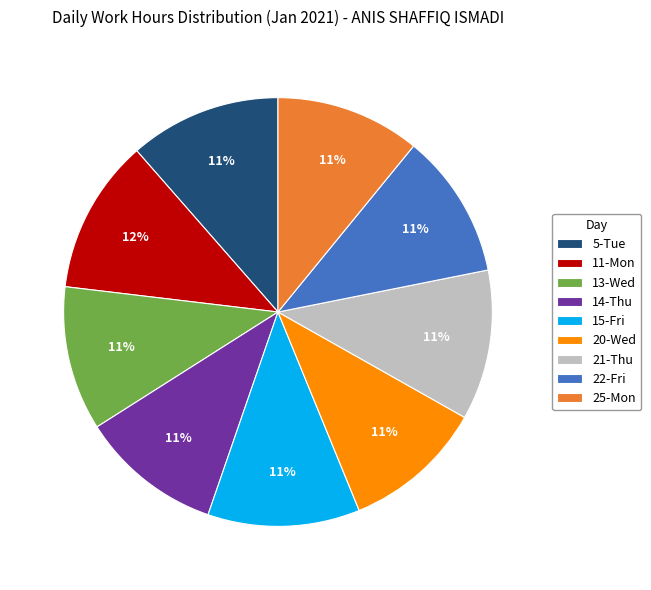

How many segments does this pie chart have?

9